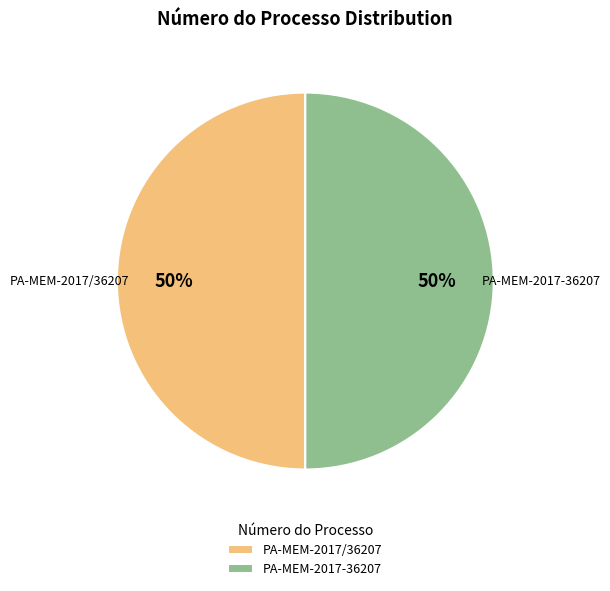

Do PA-MEM-2017-36207 and PA-MEM-2017/36207 together represent more than half of the pie?

Yes